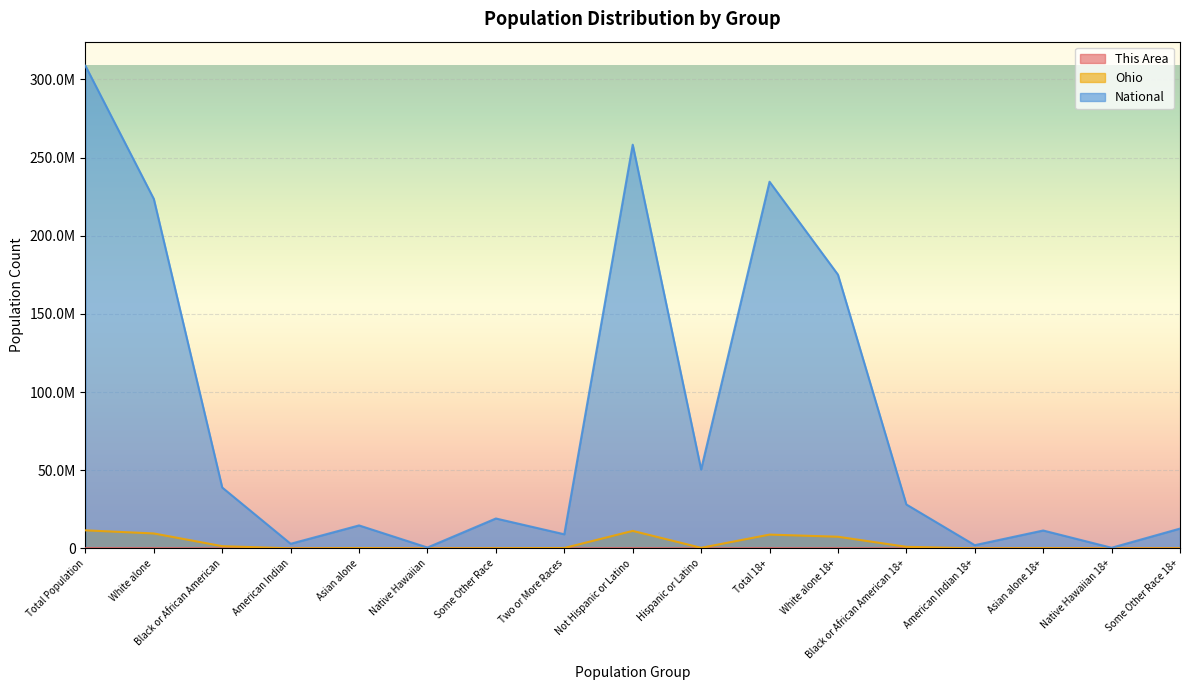

At Native Hawaiian 18+, list the series in order from smallest to largest.

This Area, Ohio, National